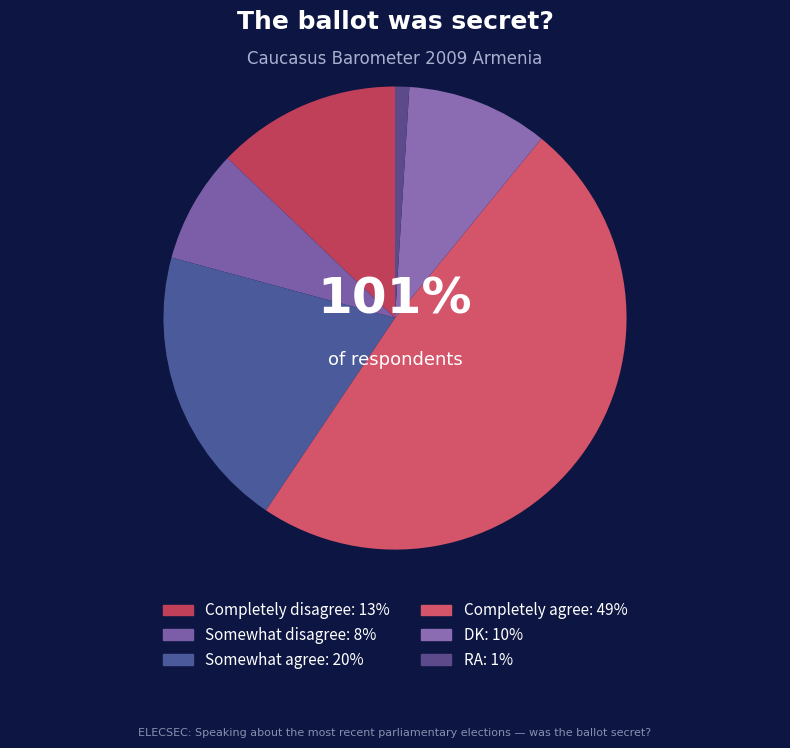

What percentage is the Somewhat agree slice, to the nearest percent?

20%